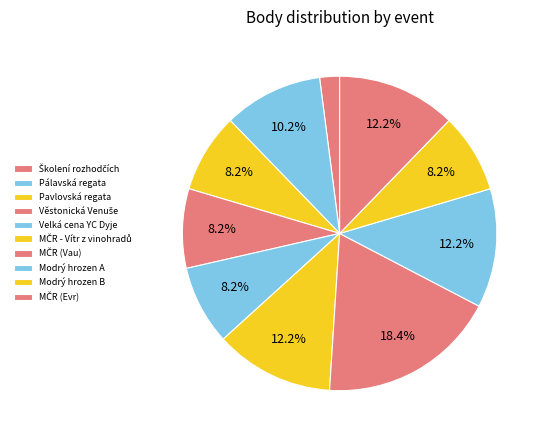

How many slices are in this pie chart?

10